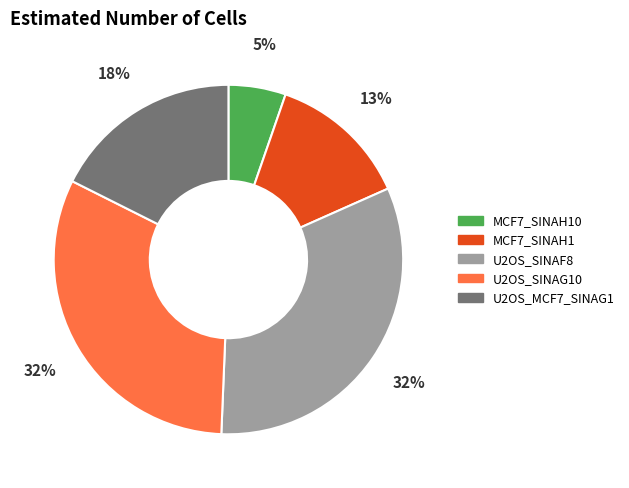

Is the sum of U2OS_MCF7_SINAG1 and MCF7_SINAH10 greater than half?

No